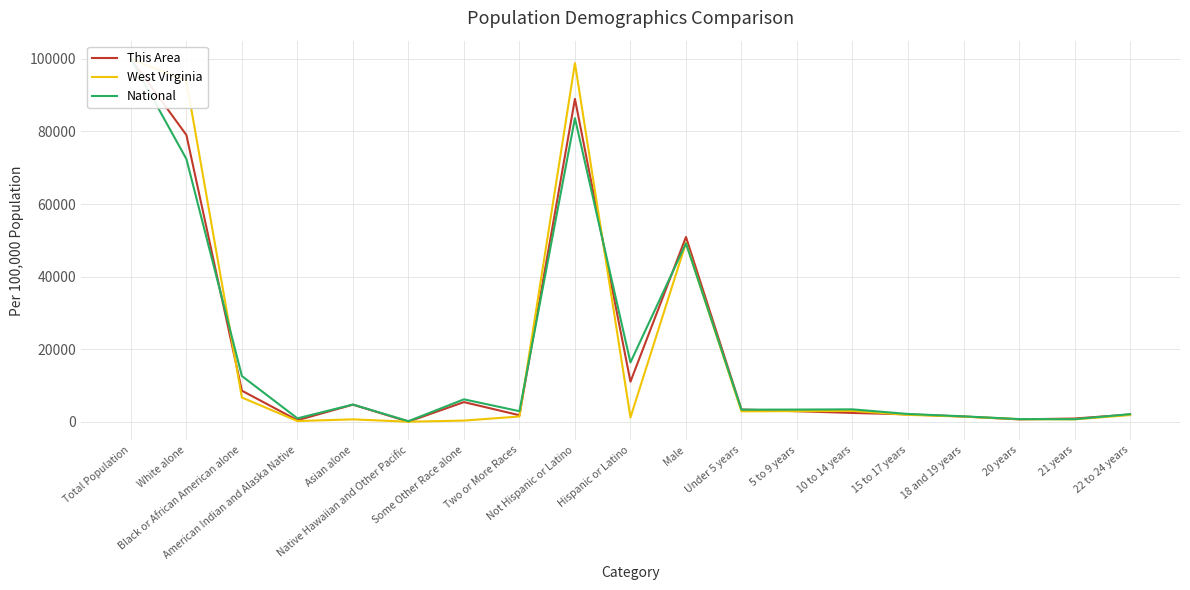

Reading right to left, transcribe all the data shown in this chart.

This Area: 22 to 24 years=2004.7	21 years=904.1	20 years=668.2	18 and 19 years=1454.4	15 to 17 years=2044.0	10 to 14 years=2437.1	5 to 9 years=2908.8	Under 5 years=3380.5	Male=50904.1	Hispanic or Latino=11045.6	Not Hispanic or Latino=88954.4	Two or More Races=1808.2	Some Other Race alone=5424.5	Native Hawaiian and Other Pacific=39.3	Asian alone=4717.0	American Indian and Alaska Native=432.4	Black or African American alone=8569.2	White alone=79009.4	Total Population=100000.0
West Virginia: 22 to 24 years=1850.8	21 years=667.2	20 years=715.9	18 and 19 years=1428.2	15 to 17 years=1910.1	10 to 14 years=2997.5	5 to 9 years=2937.4	Under 5 years=2876.4	Male=49303.2	Hispanic or Latino=1201.7	Not Hispanic or Latino=98798.3	Two or More Races=1464.8	Some Other Race alone=330.2	Native Hawaiian and Other Pacific=23.1	Asian alone=669.5	American Indian and Alaska Native=204.4	Black or African American alone=6693.9	White alone=93901.4	Total Population=100000.0
National: 22 to 24 years=2099.7	21 years=720.1	20 years=747.6	18 and 19 years=1505.3	15 to 17 years=2155.9	10 to 14 years=3426.7	5 to 9 years=3365.1	Under 5 years=3342.4	Male=49160.7	Hispanic or Latino=16349.3	Not Hispanic or Latino=83650.7	Two or More Races=2918.0	Some Other Race alone=6188.7	Native Hawaiian and Other Pacific=174.9	Asian alone=4752.9	American Indian and Alaska Native=949.7	Black or African American alone=12608.9	White alone=72407.0	Total Population=100000.0